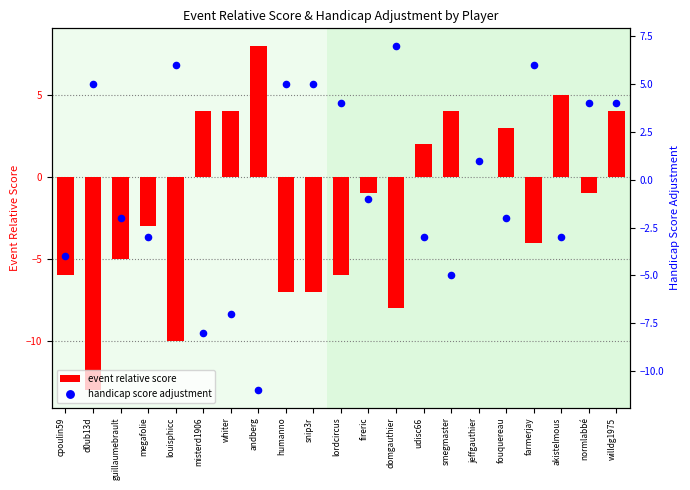

At which category is the sum across all series the highest?

willdg1975